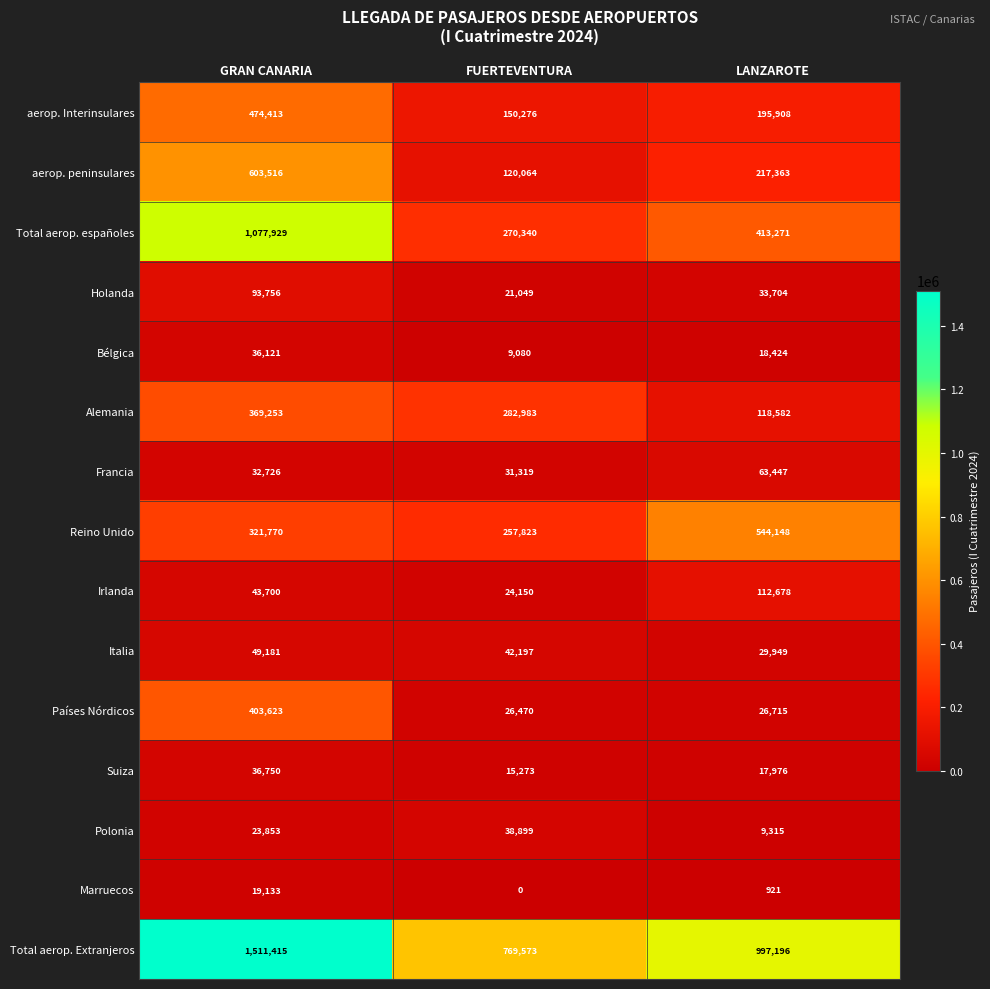

True or false: Francia has a value of 63447 at LANZAROTE.

True